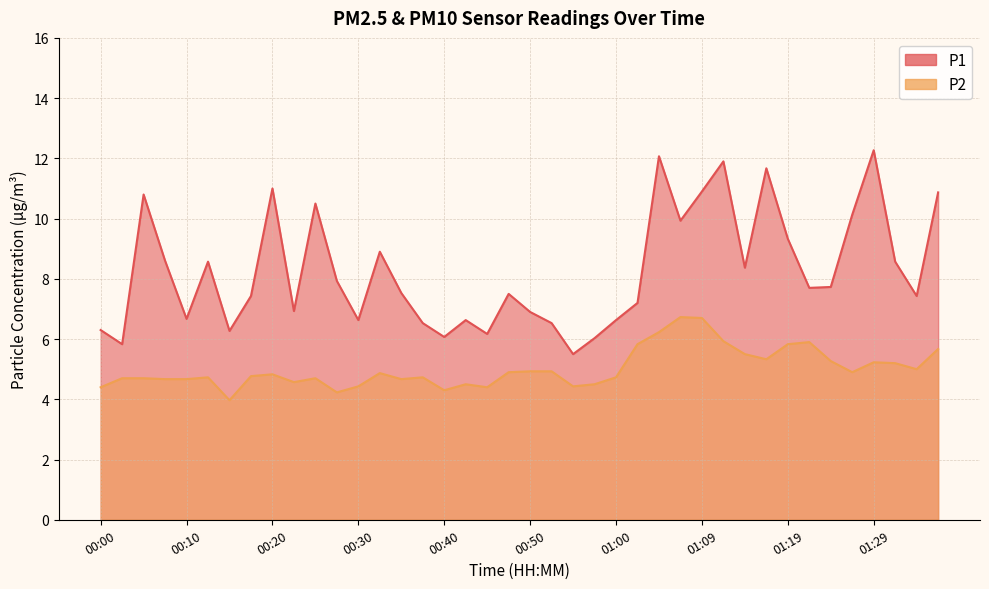

How many categories are shown in the chart?

40